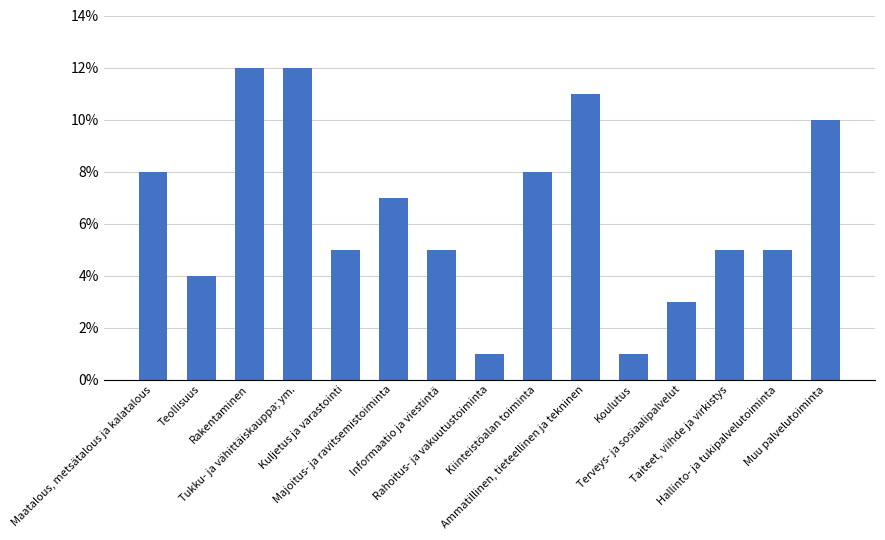

Which category has the lowest value across all series?

Rahoitus- ja vakuutustoiminta